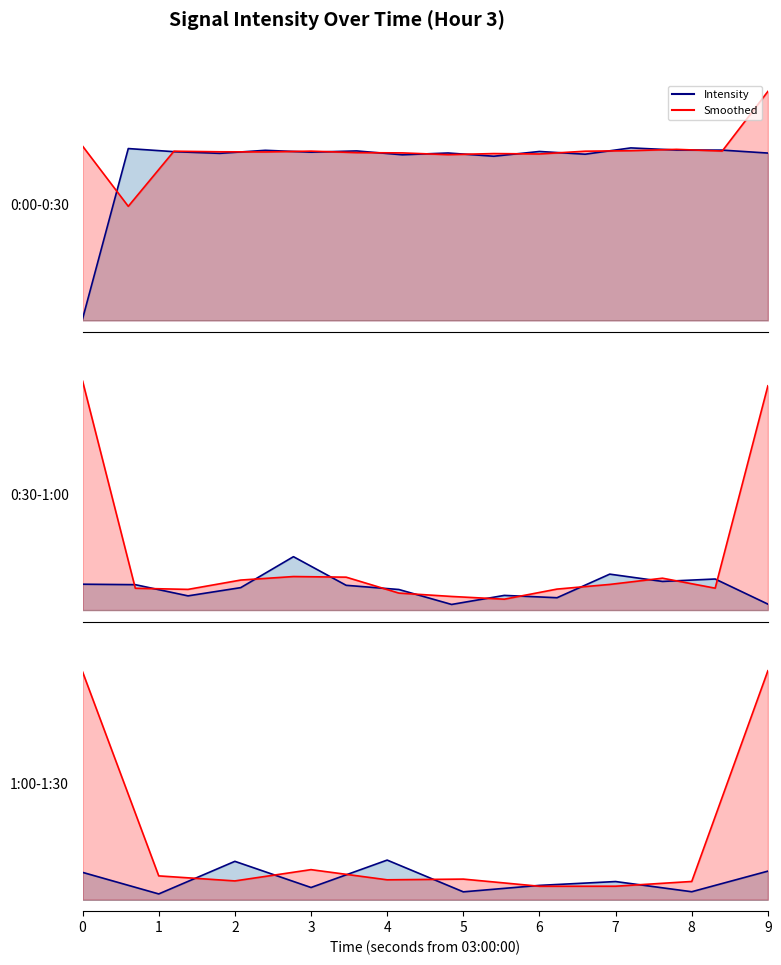

Reading right to left, list all the values displayed in this chart.

Intensity: 9=4.9	8=1.4	7=3.1	6=2.5	5=1.4	4=6.9	3=2.1	2=6.6	1=1.0	0=4.7
Smoothed: 9=39.6	8=3.2	7=2.3	6=2.3	5=3.6	4=3.4	3=5.2	2=3.3	1=4.1	0=39.4